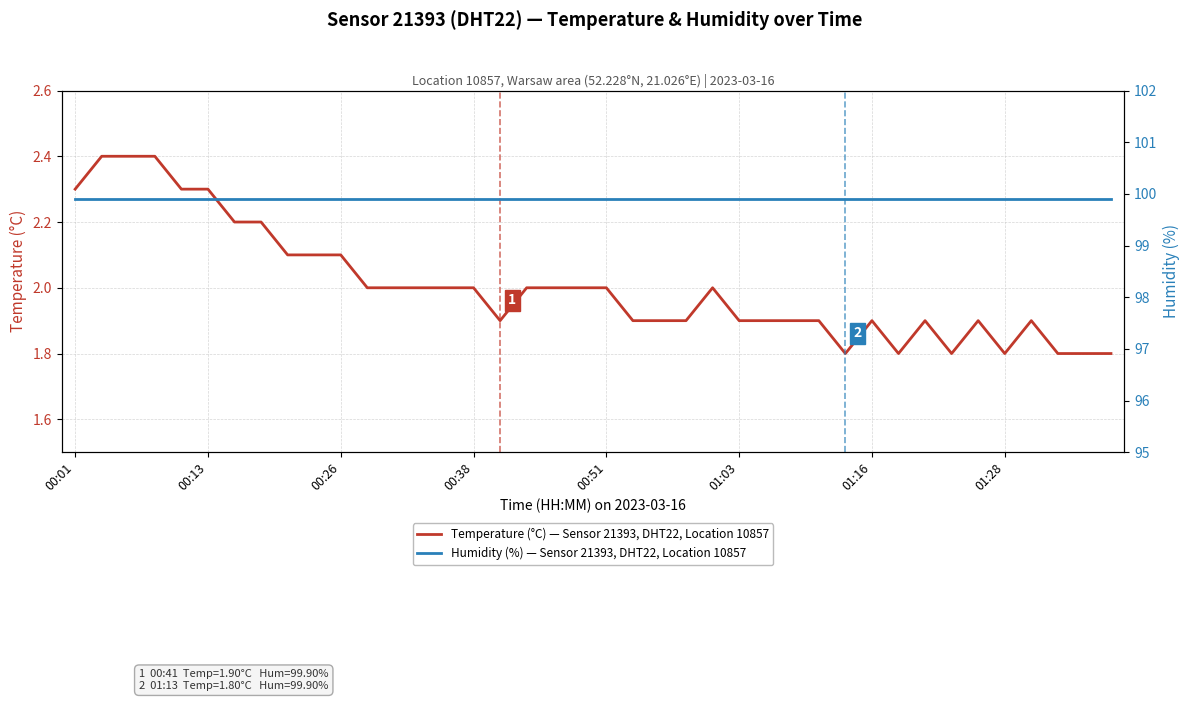

What is the value of the Temperature (°C) — Sensor 21393, DHT22, Location 10857 point at the 16th from the left?

2.0